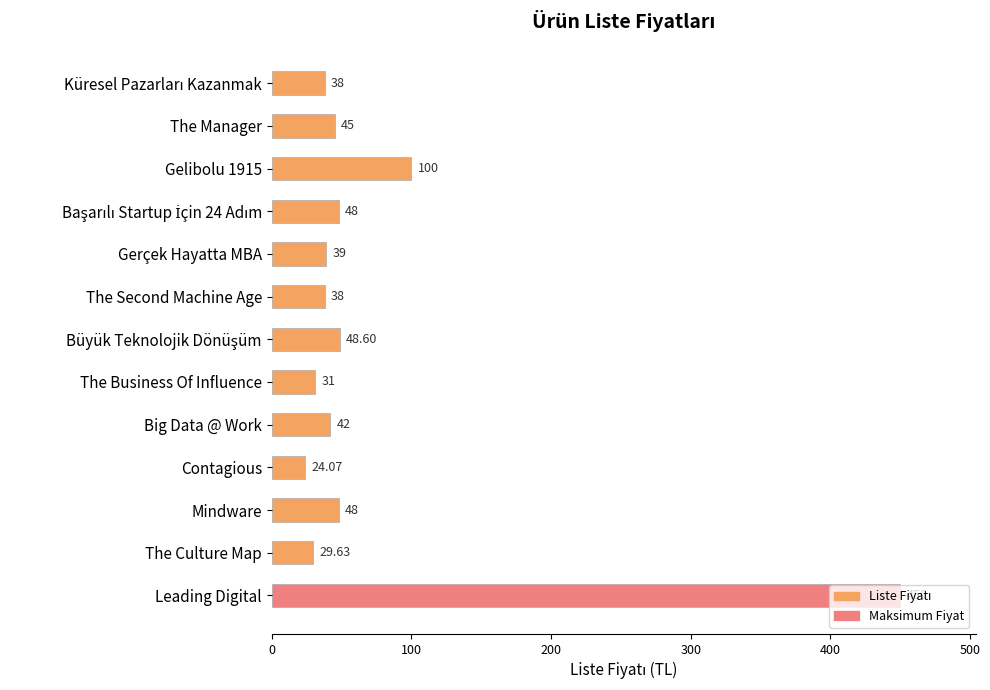

What is the label of the 2nd bar from the bottom?

The Culture Map